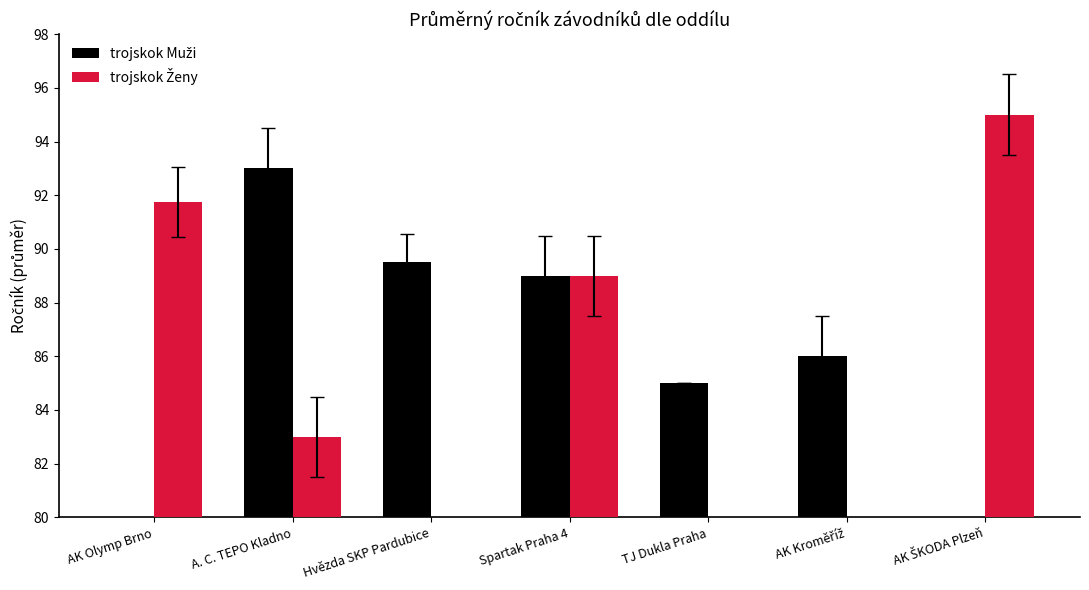

How many data points in trojskok Muži are less than 86?

3